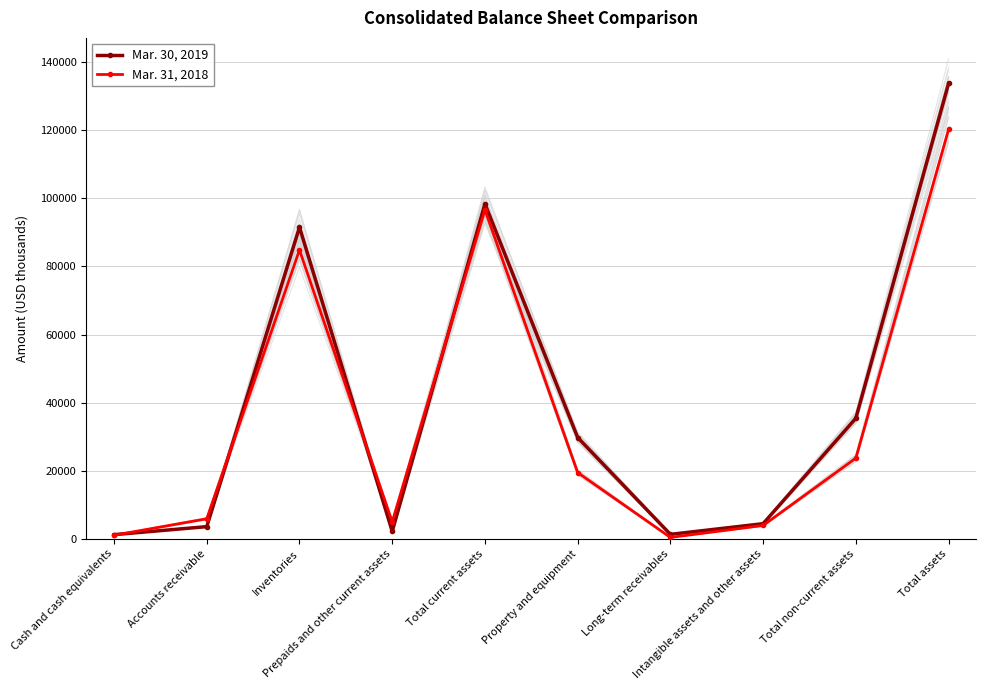

Which series changed the most between Total current assets and Total assets?

Mar. 30, 2019